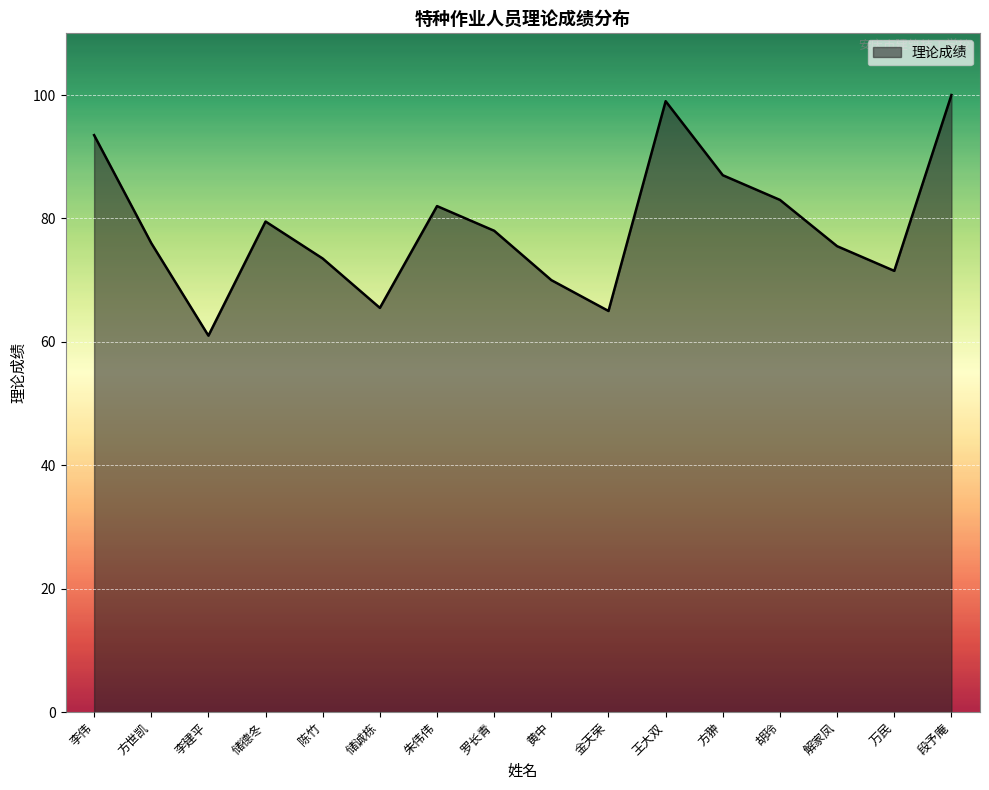

What position from the right is 罗长青?

9